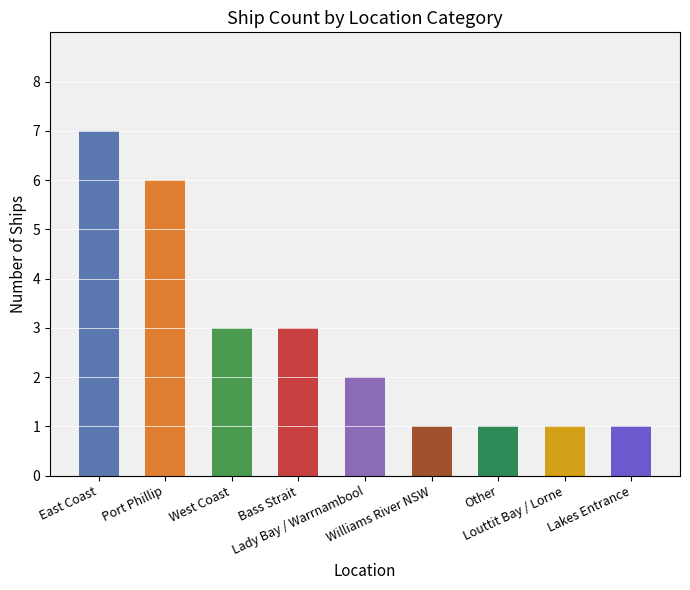

The value at Port Phillip is 10. True or false?

False